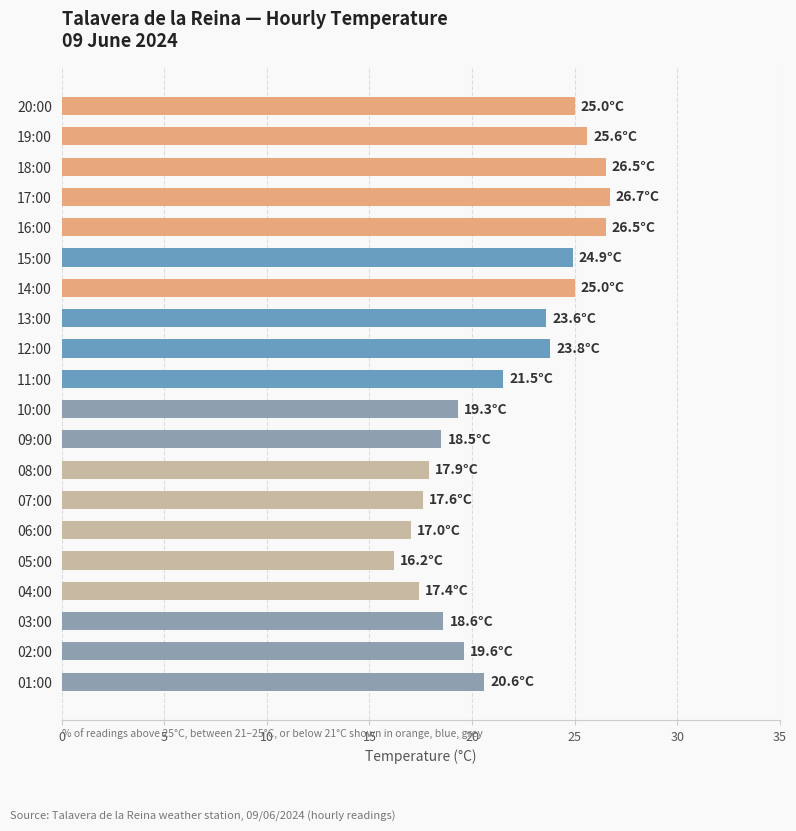

What is the sum of all values?

431.8